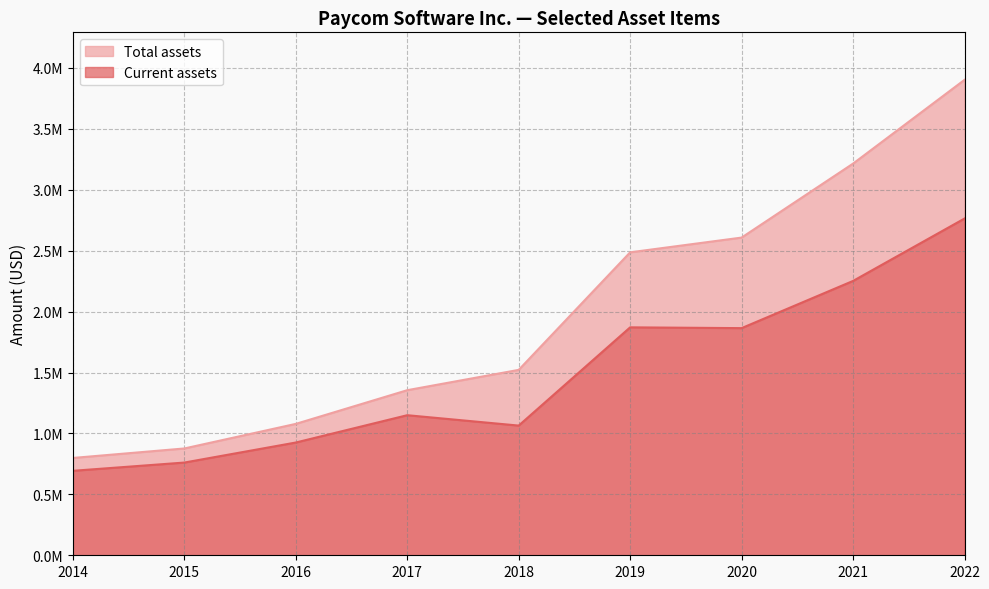

At which label does Total assets first exceed 1521926?

2019